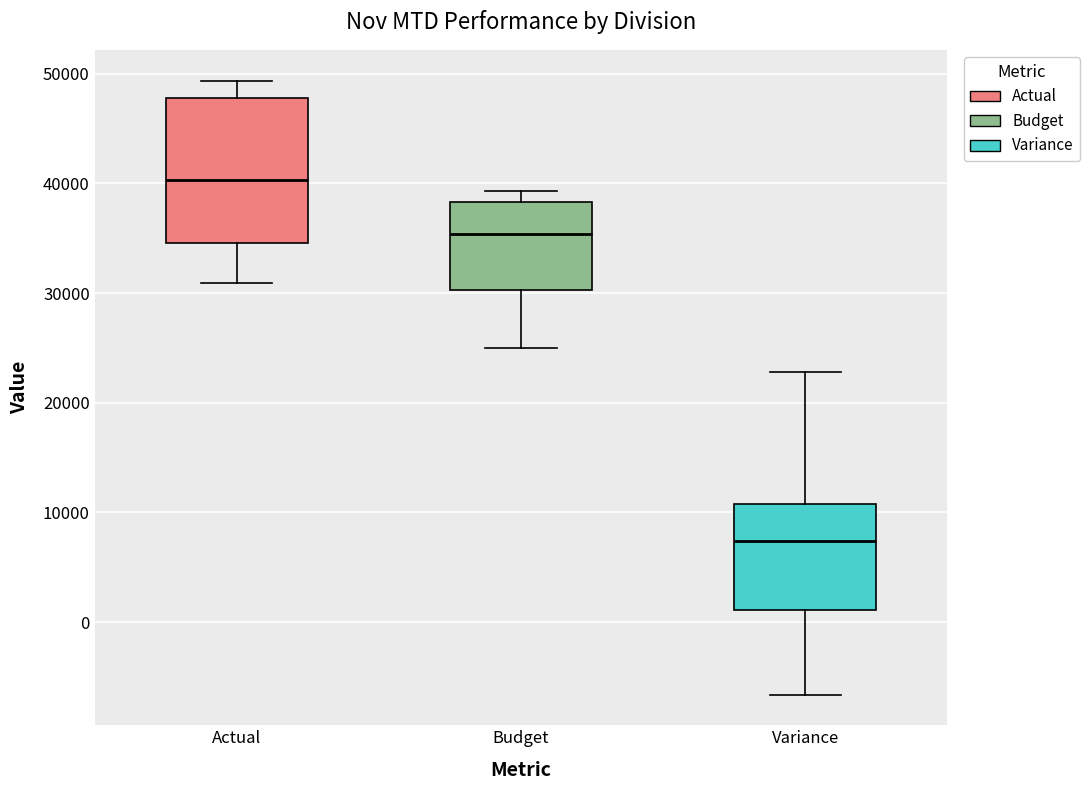

Comparing the boxes themselves (not the whiskers), which one is the tallest?

Actual